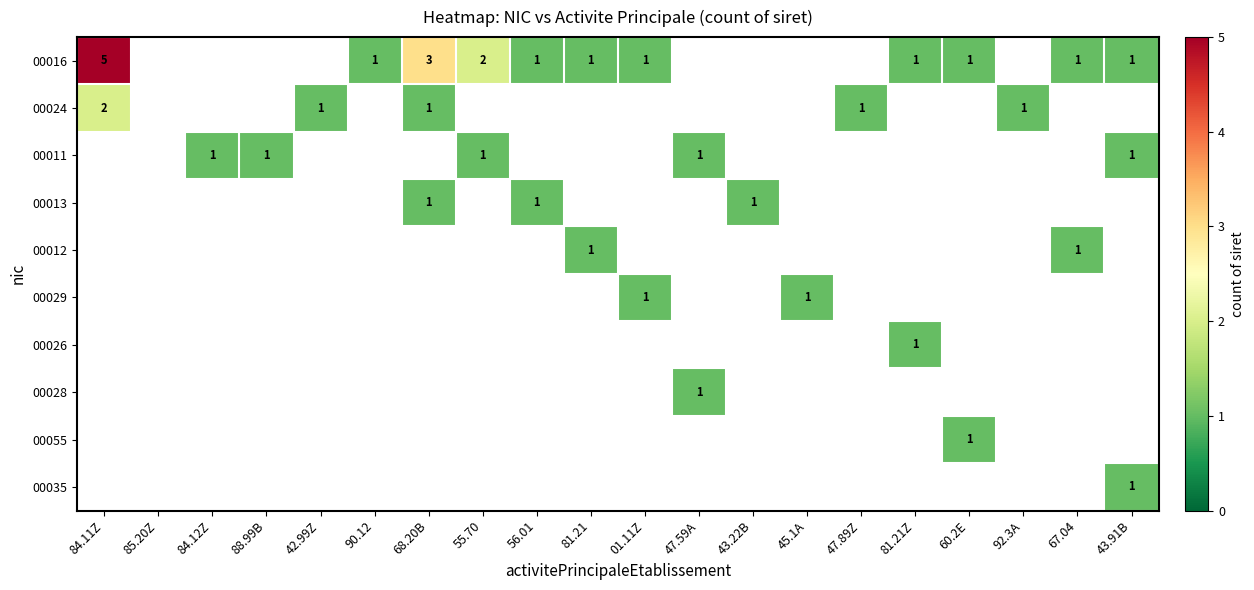

How many distinct data groups are displayed?

10